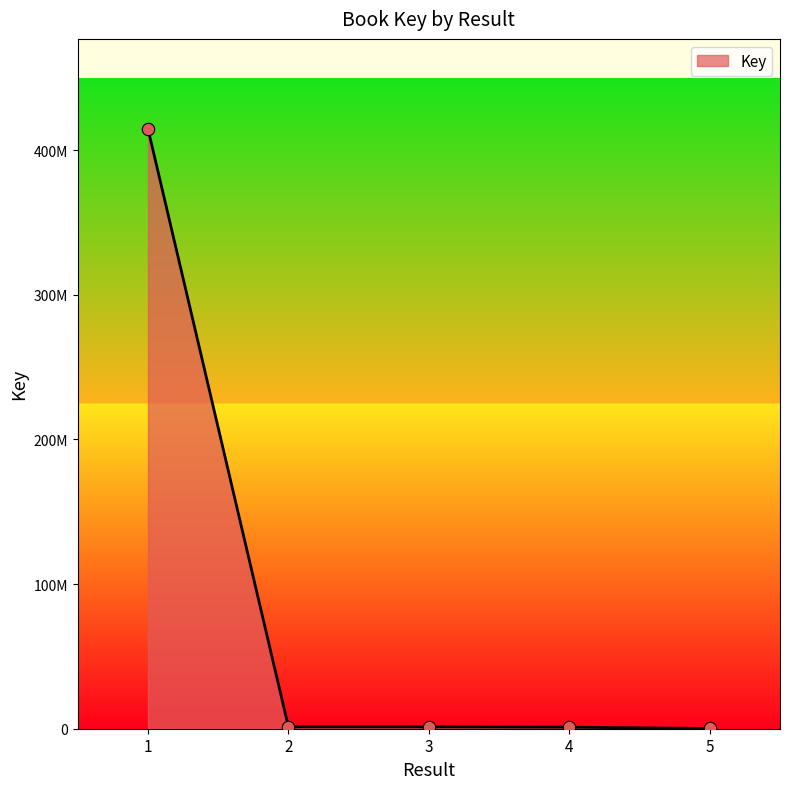

Which has a higher value, 2 or 3?

2